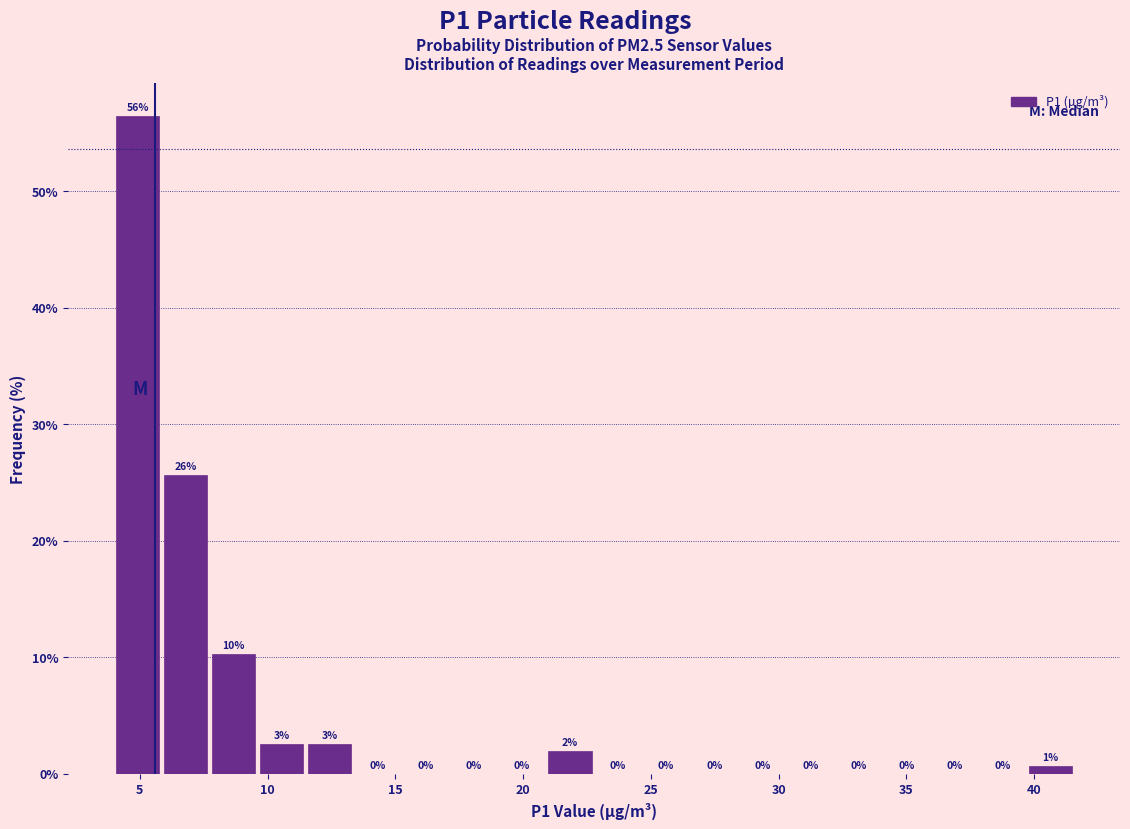

Around what value on the x-axis is the tallest bar? Give the approximate position of its centre, as read against the axis.

5.0